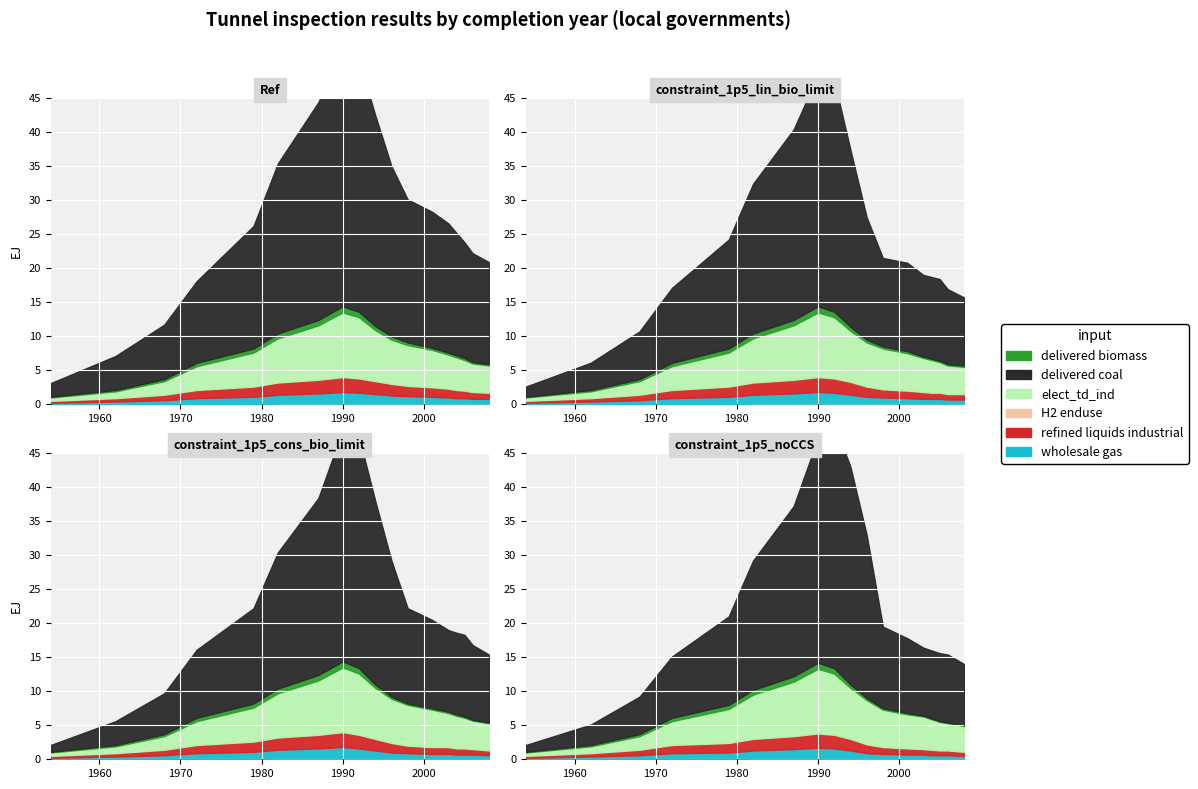

How many lines are shown in the chart?

4